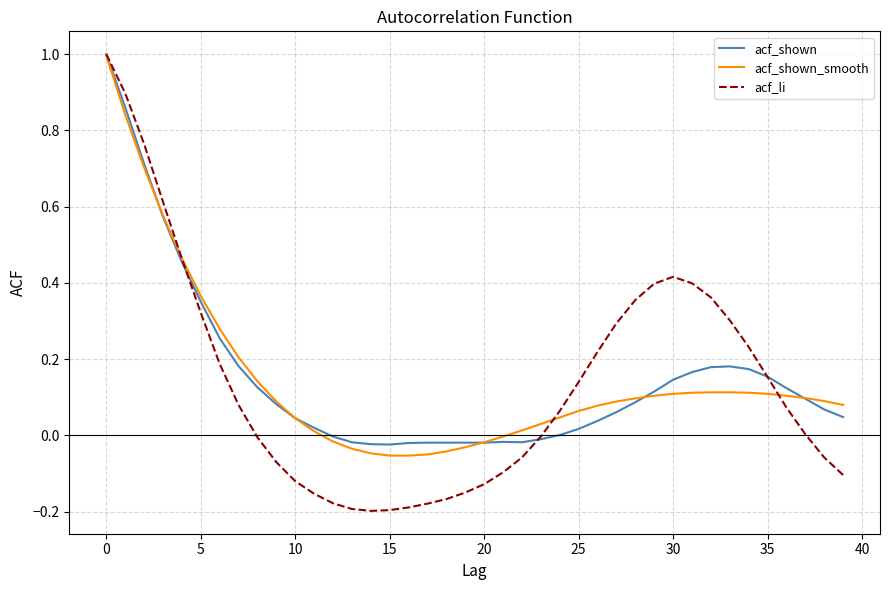

What are all the series names shown in the legend?

acf_shown, acf_shown_smooth, acf_li